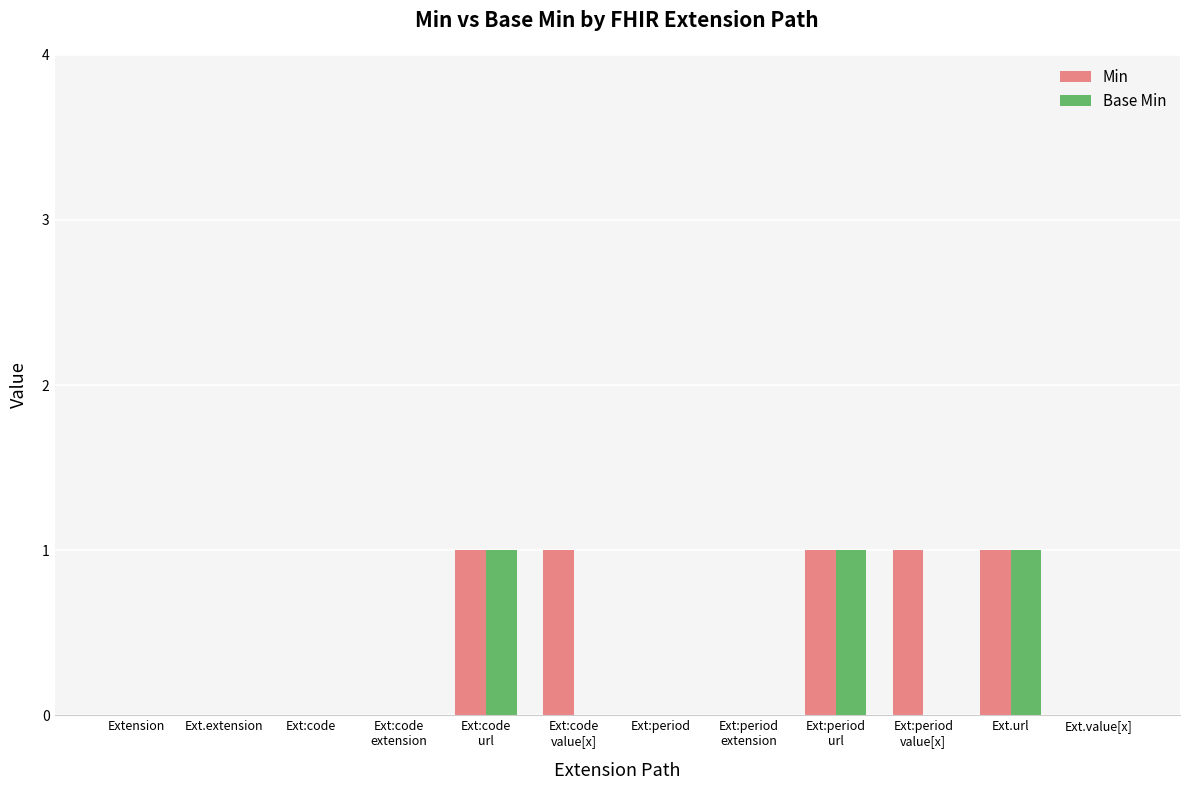

True or false: Min has a value of 0 at Ext.value[x].

True